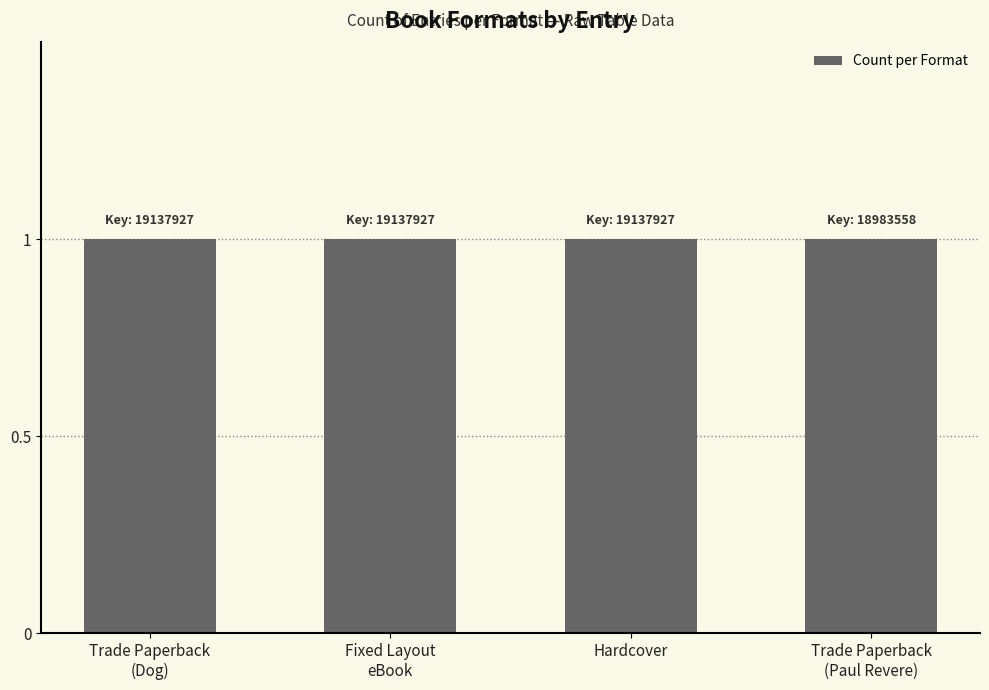

Between Hardcover and Trade Paperback (Paul Revere), which is larger?

Hardcover